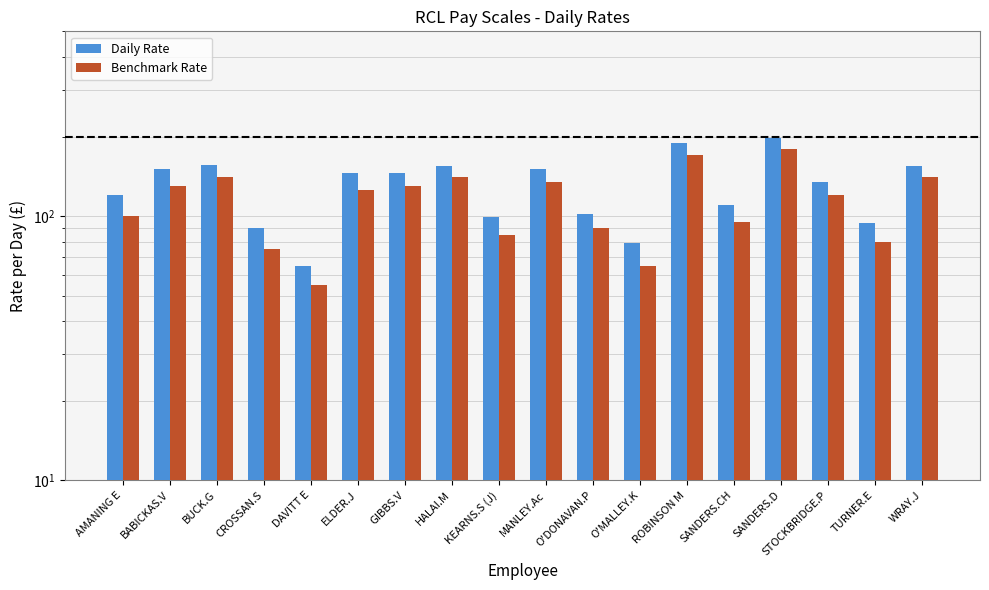

Read the Benchmark Rate value at ELDER.J.

125